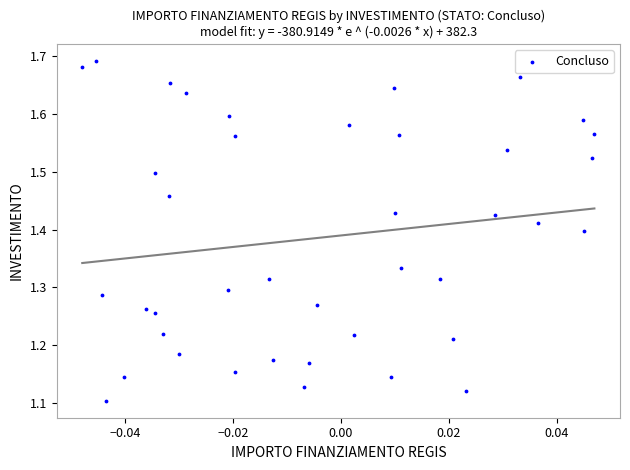

What is the range of Y values (max minus min)?

0.6